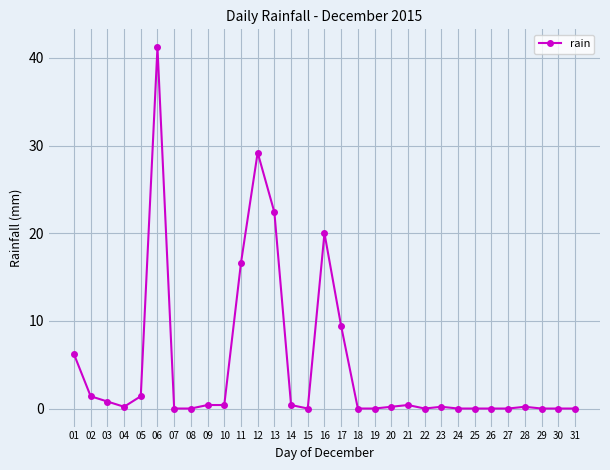

The chart shows a value of 0.2 at 23. True or false?

True